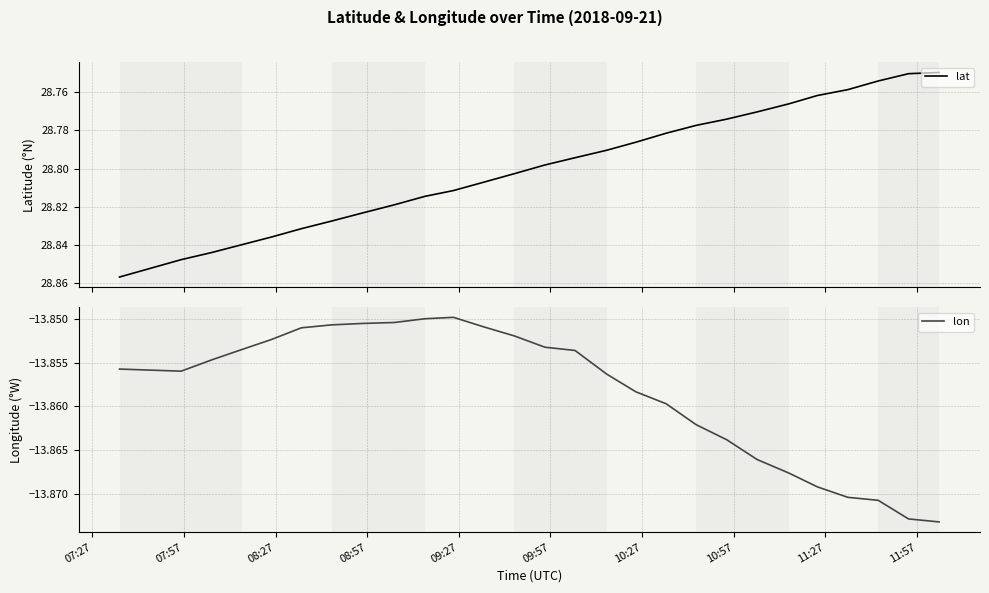

The lat series shows 43.8 at 08:27. True or false?

False